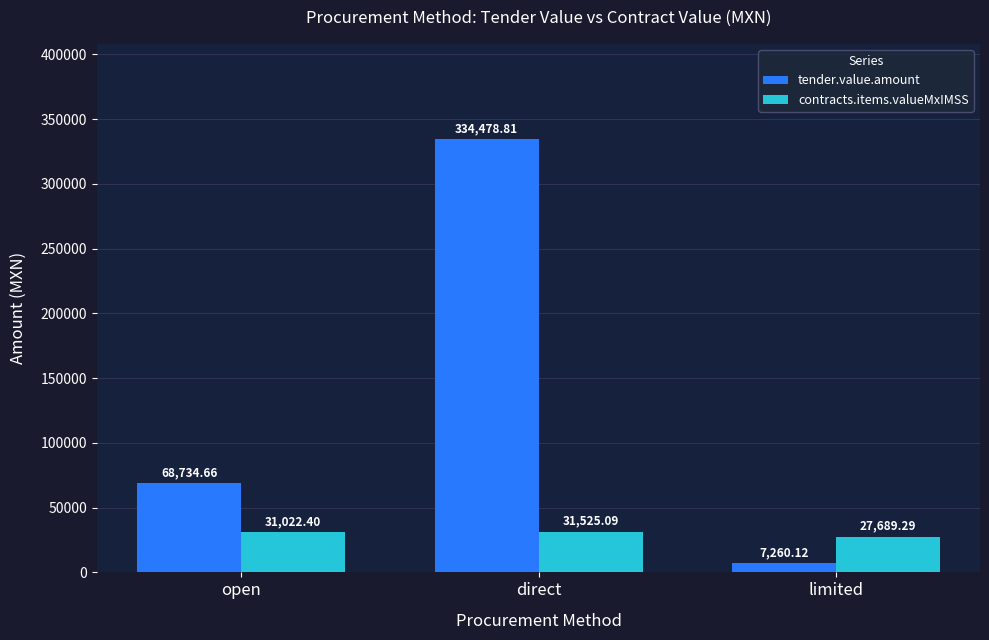

What is the lowest value of the tender.value.amount series?

7260.1